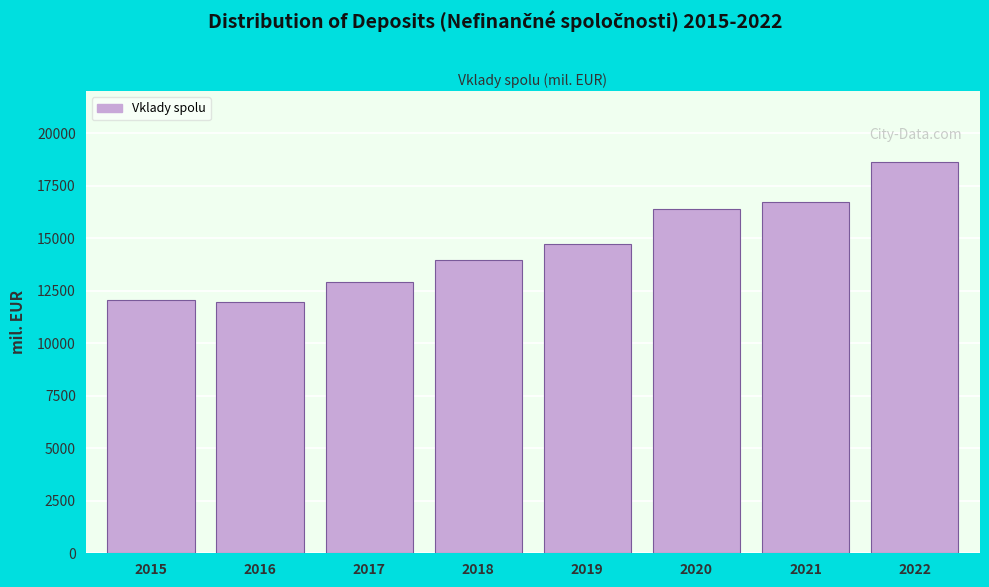

Reading right to left, extract all data points from this chart.

2022=18653	2021=16712	2020=16387	2019=14744	2018=13949	2017=12911	2016=11960	2015=12064